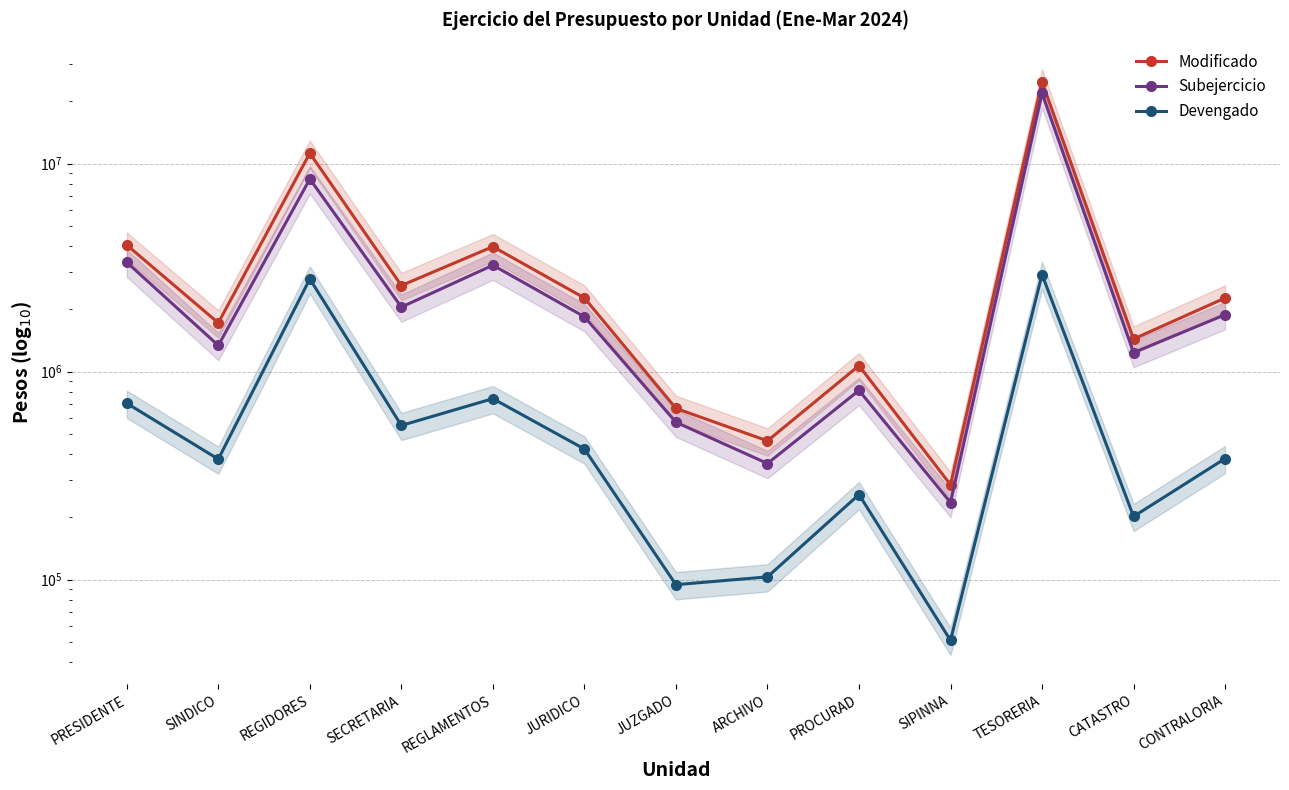

Which category has the highest value across all series?

TESORERIA